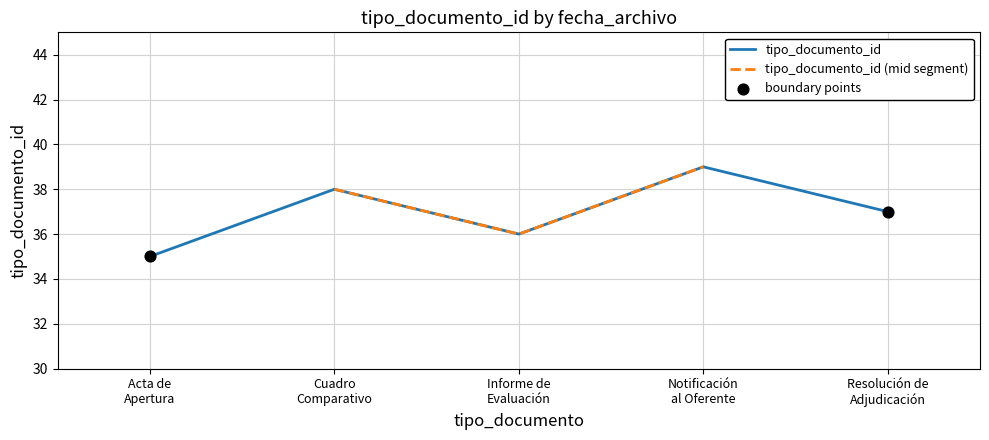

What is the highest value of the tipo_documento_id series?

39